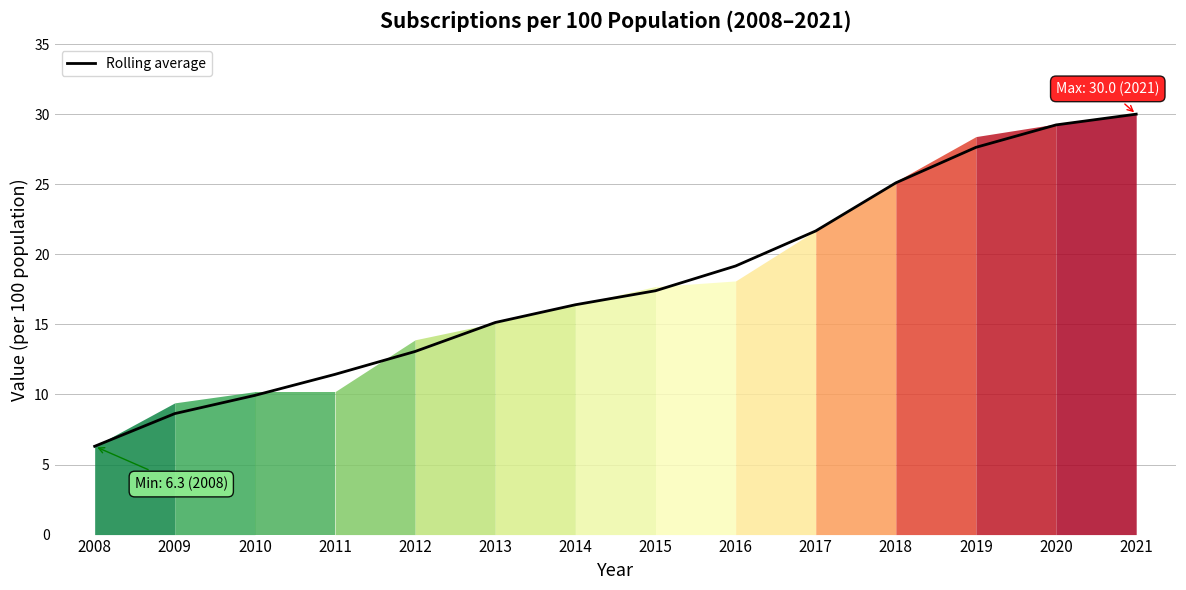

Is it true that the value at 2021 is 14.9?

False